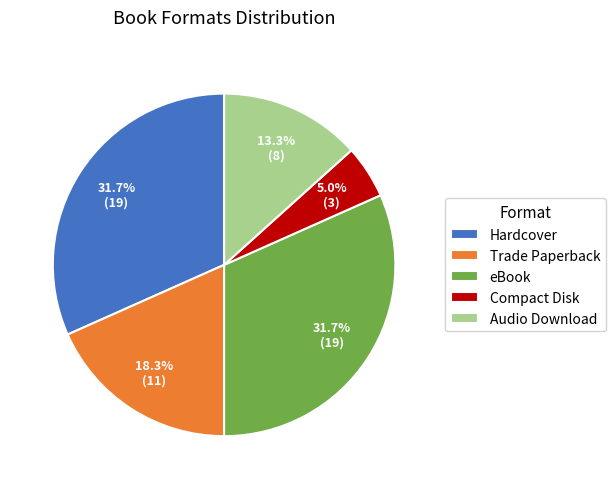

To the nearest percent, what is the difference between the largest and smallest slice percentages?

27%